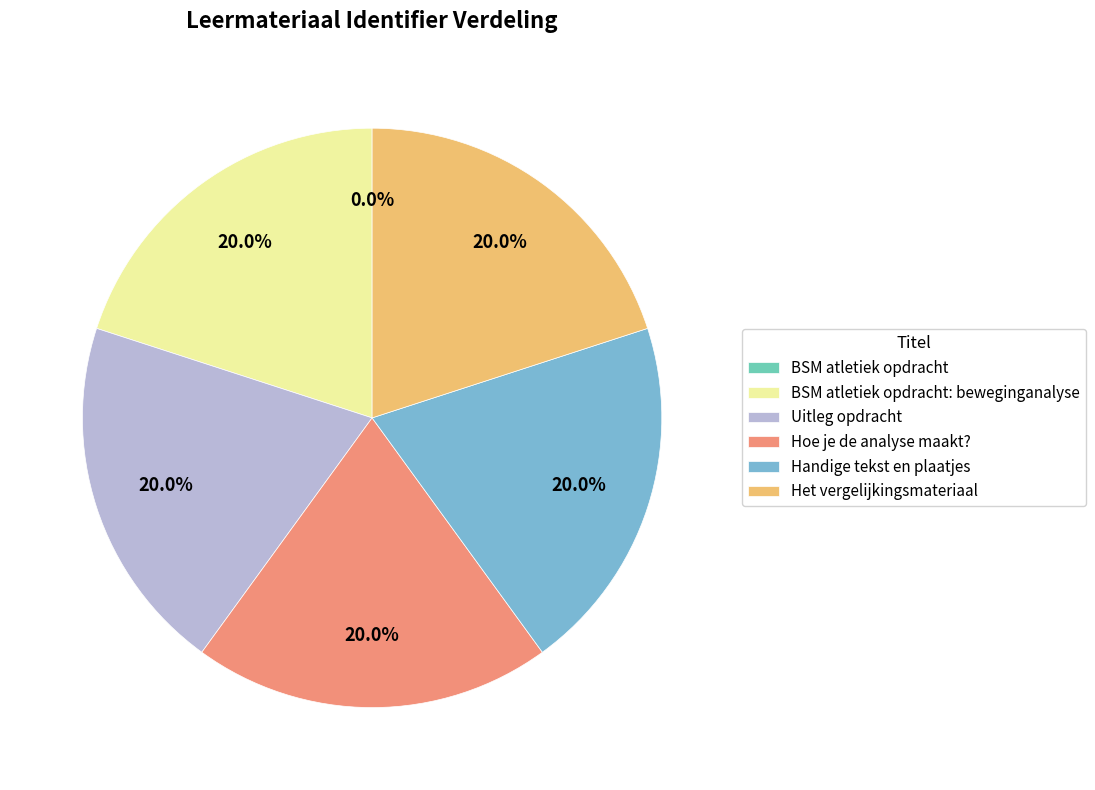

What portion of the pie excludes Het vergelijkingsmateriaal?

80.0%